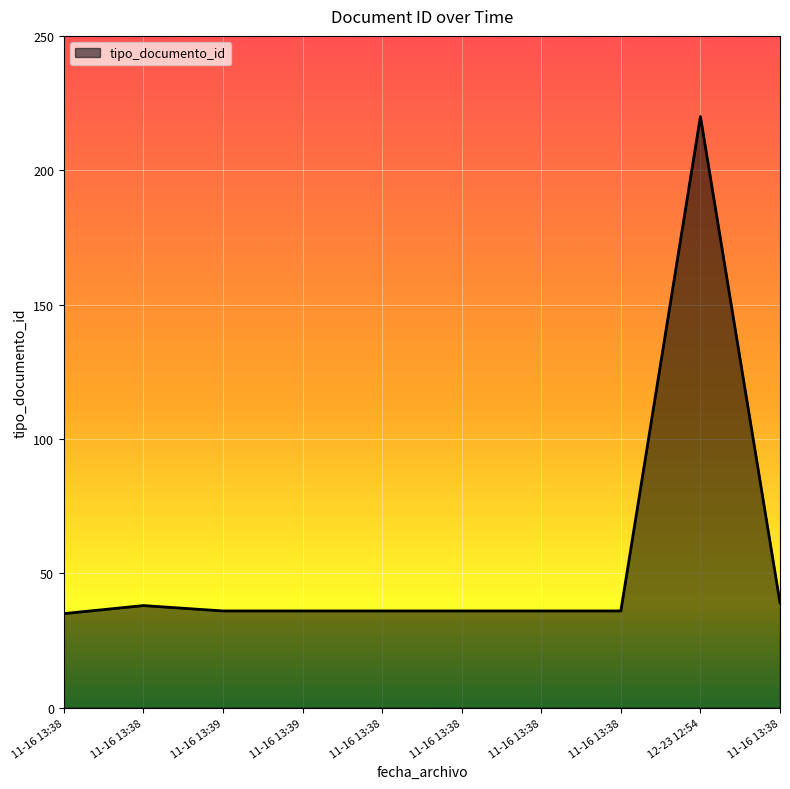

Does the chart have visible grid lines?

Yes